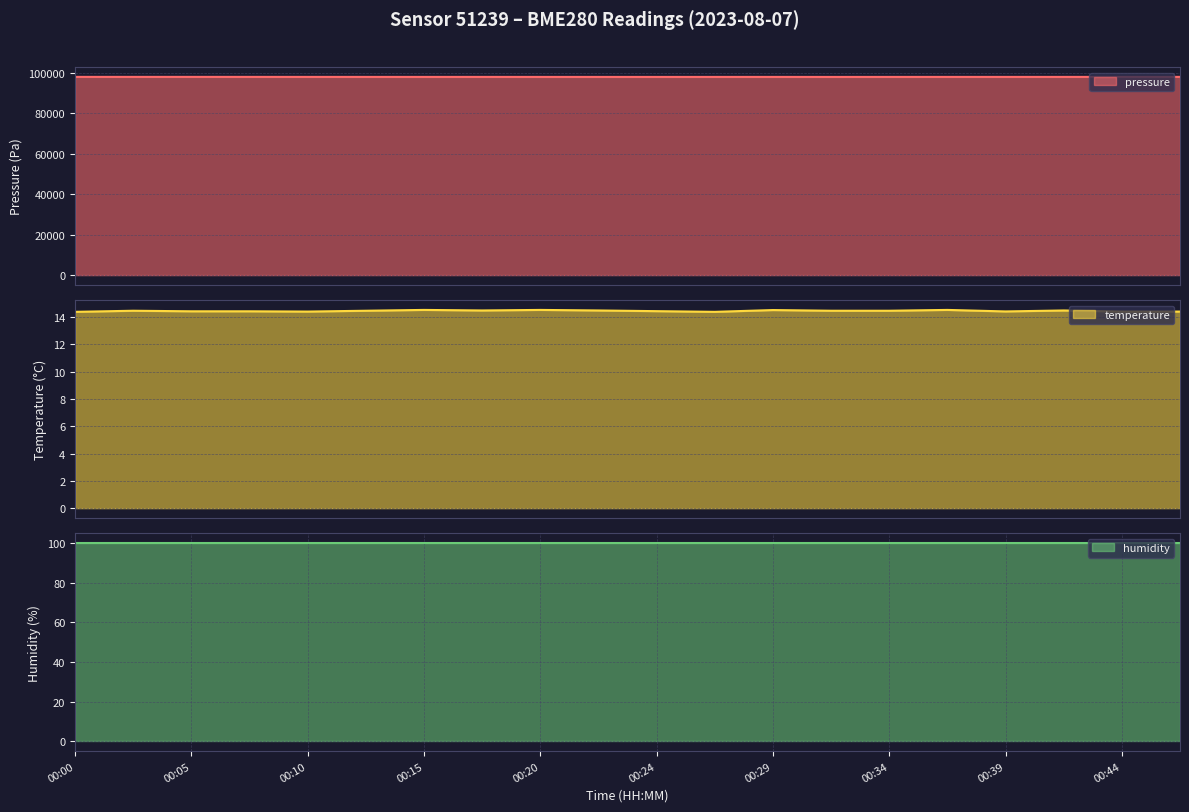

At which category does pressure reach its first local peak?

00:05